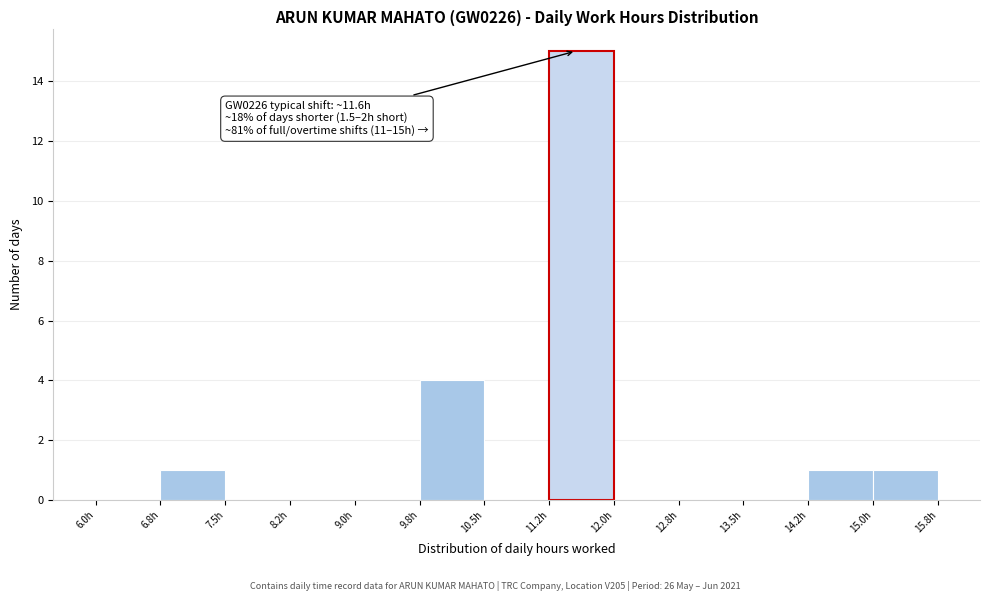

Which range on the x-axis has the tallest bar?

11.25 to 12.00